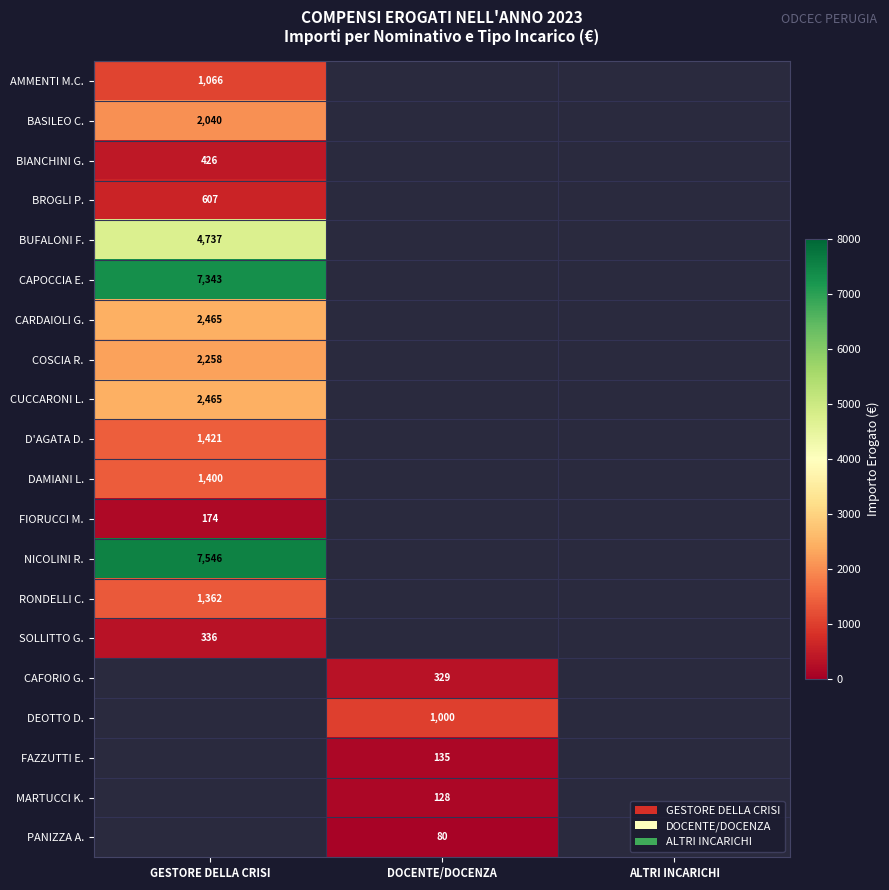

What is the maximum value shown in the chart?

7545.9